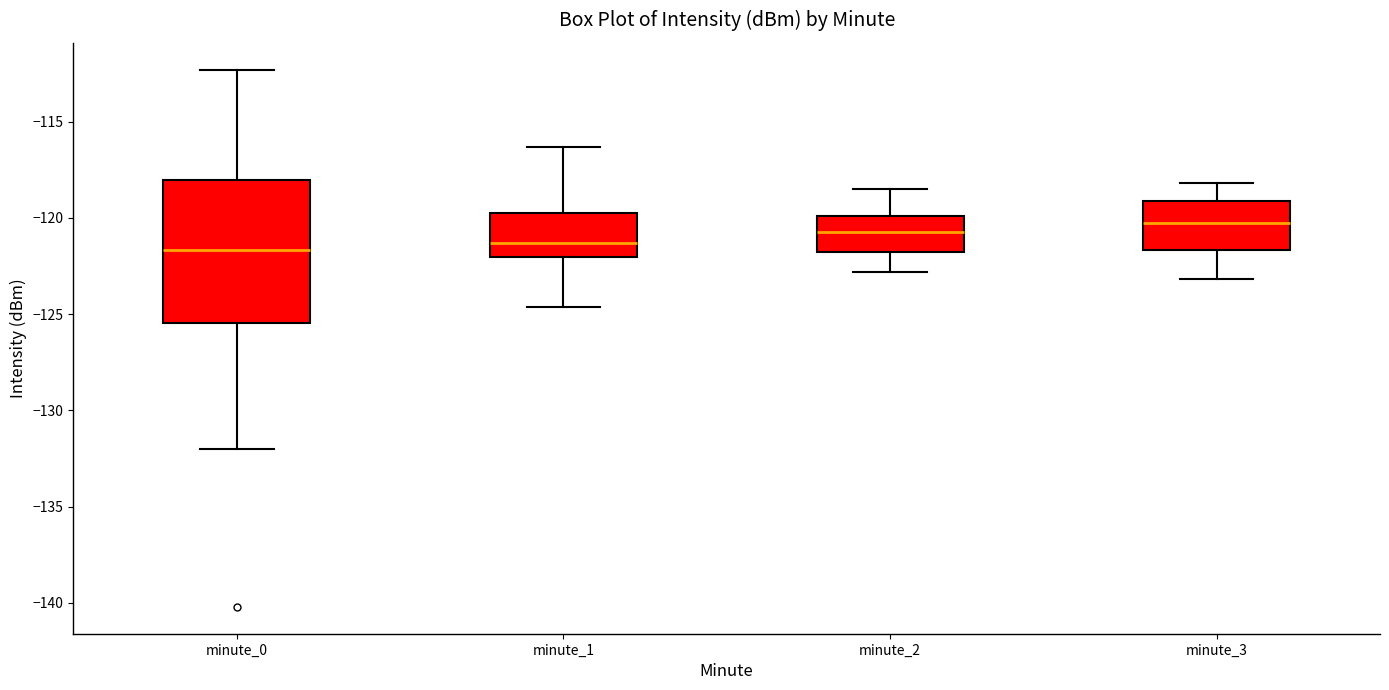

Reading left to right, read every box against the y-axis: the position of its median line, the range the box covers, and the ends of its whiskers. The values are not printed on the chart, so give them approximately, as read against the axis.

minute_0: median -121.5, box -125.5 to -118.0, whiskers -132.0 to -112.5
minute_1: median -121.5, box -122.0 to -119.5, whiskers -124.5 to -116.5
minute_2: median -120.5, box -122.0 to -120.0, whiskers -123.0 to -118.5
minute_3: median -120.0, box -121.5 to -119.0, whiskers -123.0 to -118.0